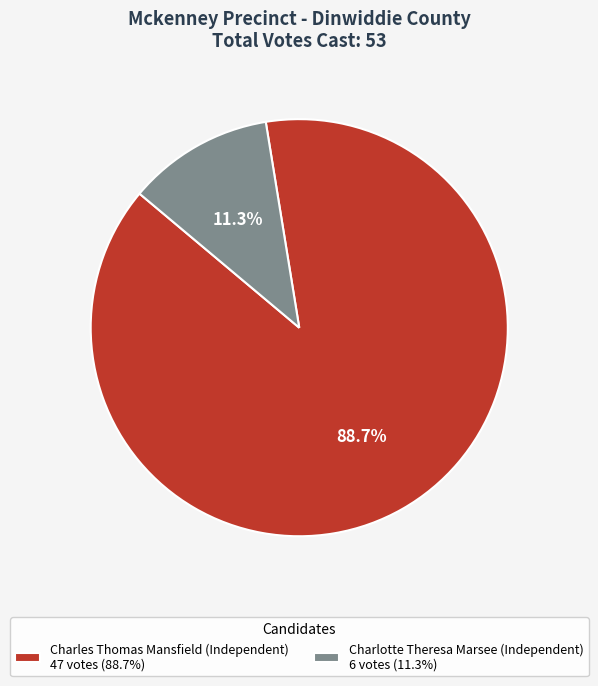

Which slice is the smallest?

Charlotte Theresa Marsee (Independent) 6 votes (11.3%)